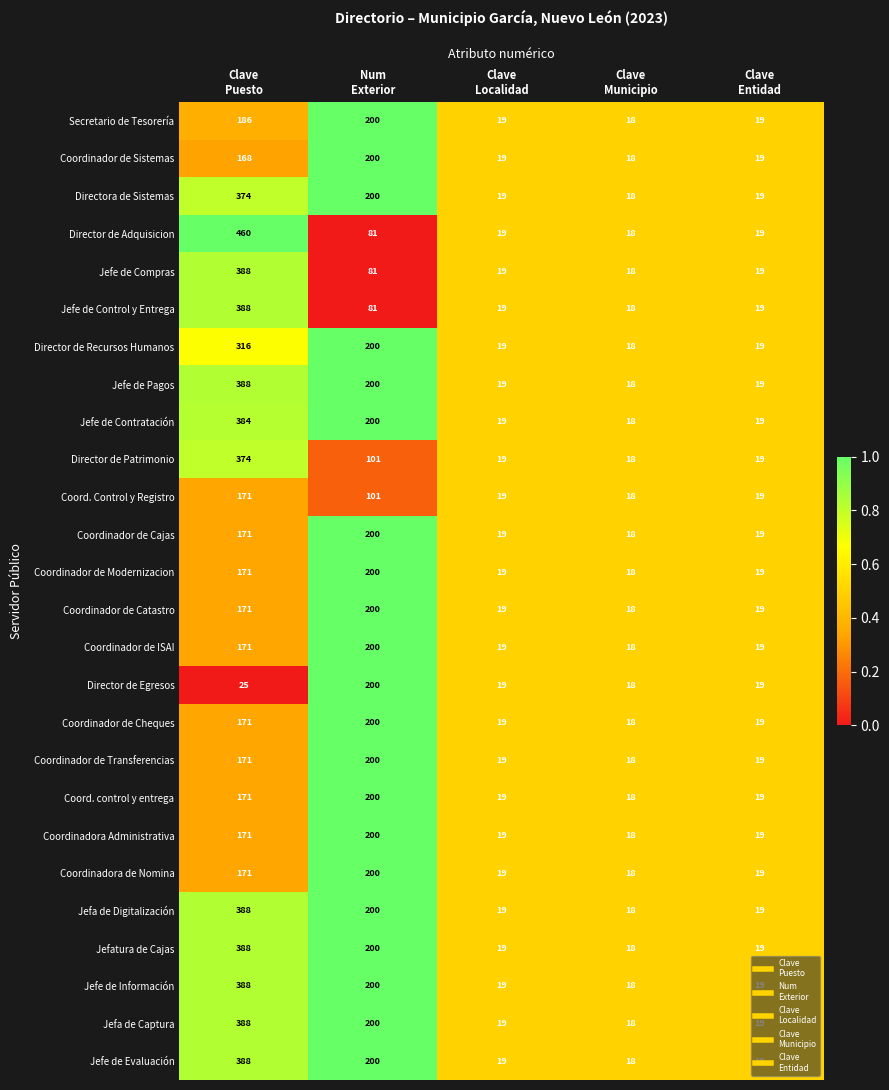

Which series has the largest range (max minus min)?

Director de Adquisicion